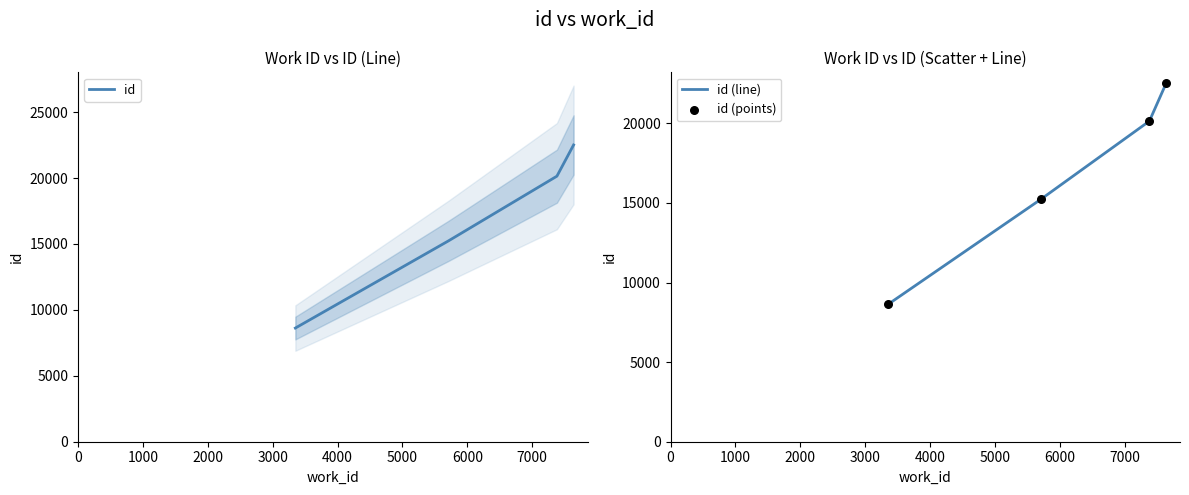

True or false: id (line) has more than 2 interior local peaks.

False